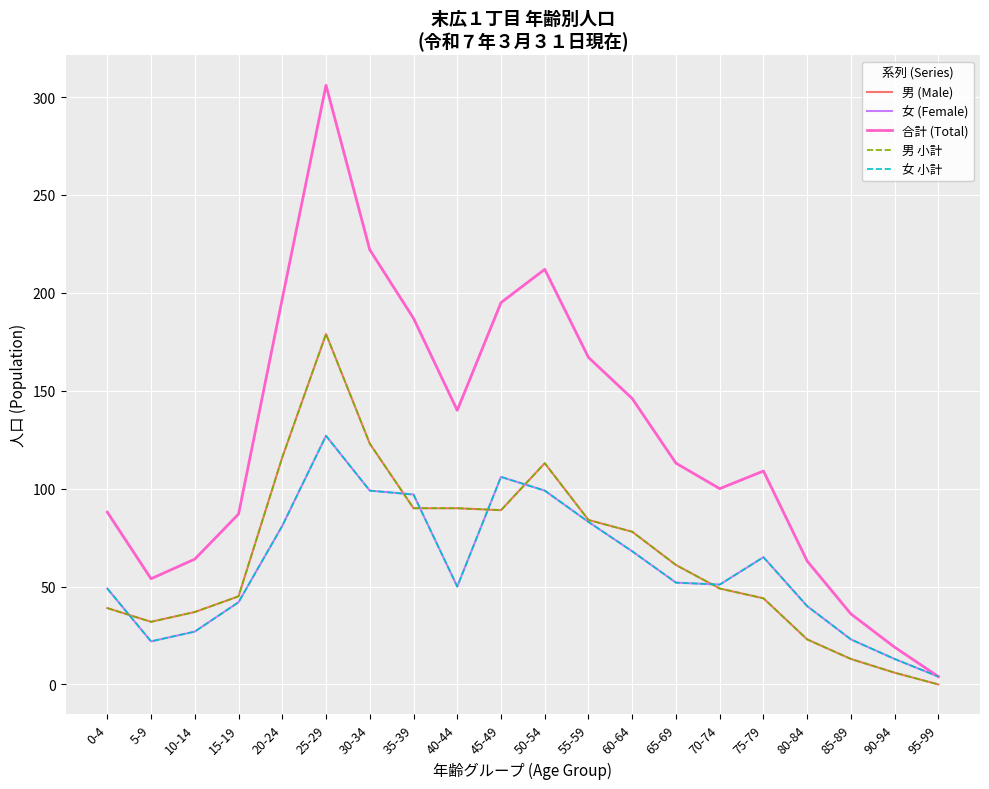

True or false: 女 小計 has more than 0 points higher than both neighbors.

True